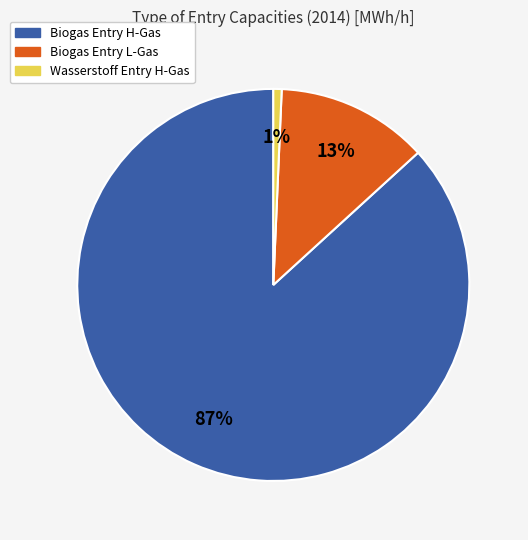

To the nearest percent, what portion does Biogas Entry L-Gas represent?

13%